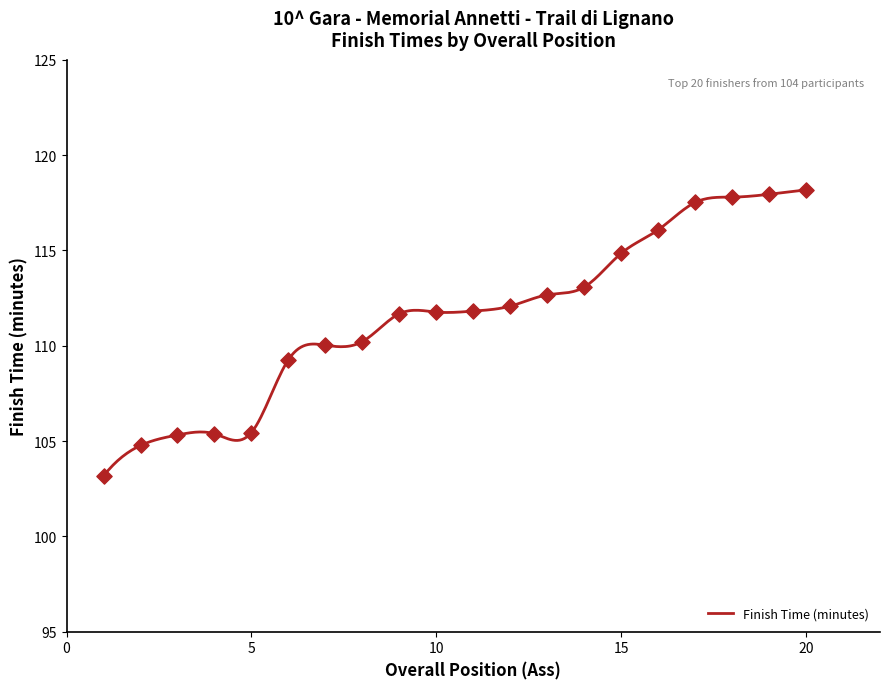

What is the change in value from 1 to 19?

+14.8